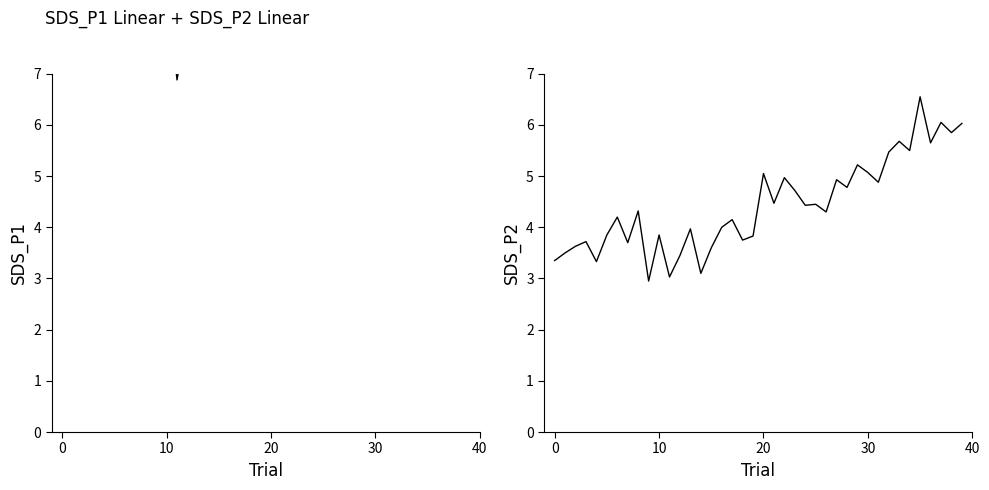

At how many categories does at least one series exceed 17?

1